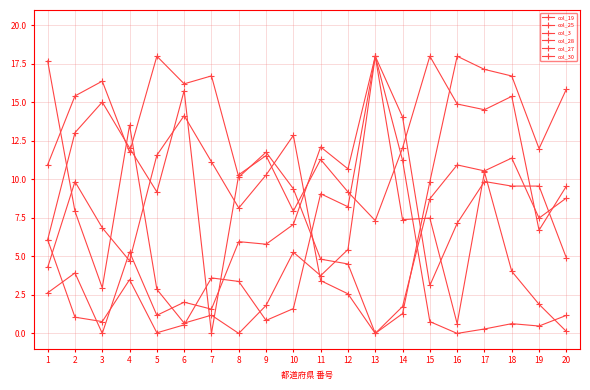

How many lines are shown in the chart?

6